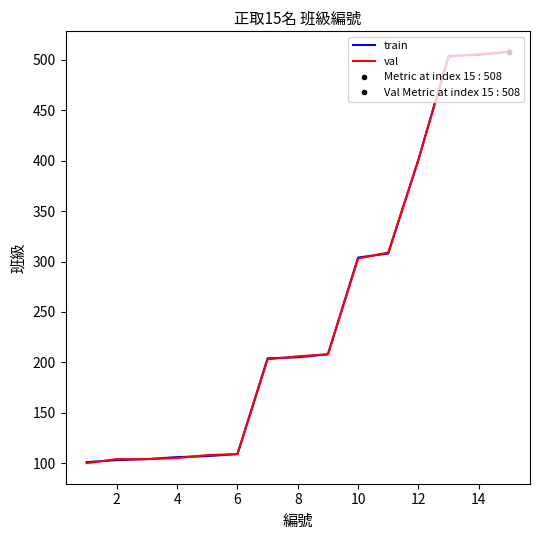

Is it true that train equals 505 at 14?

True